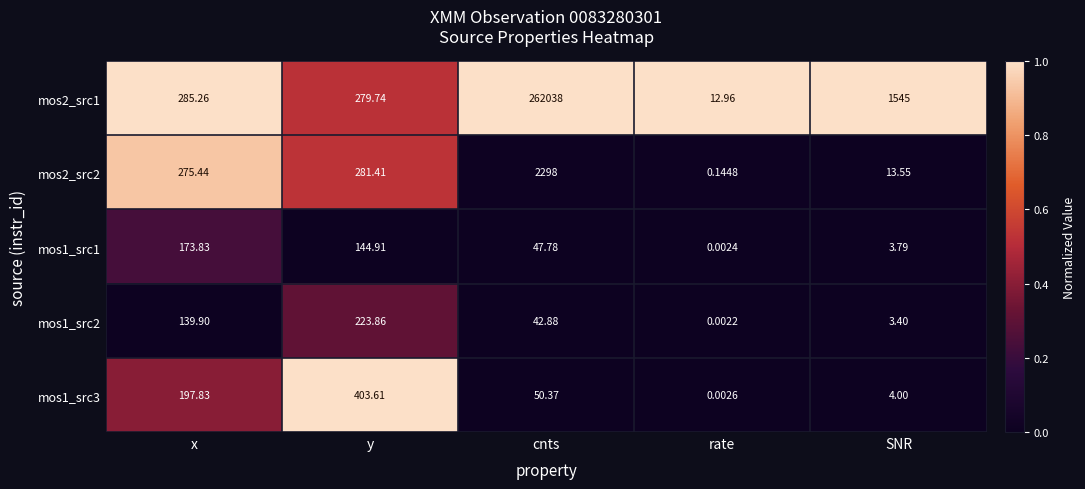

Where is mos2_src1 nearest to the value 131025?

SNR